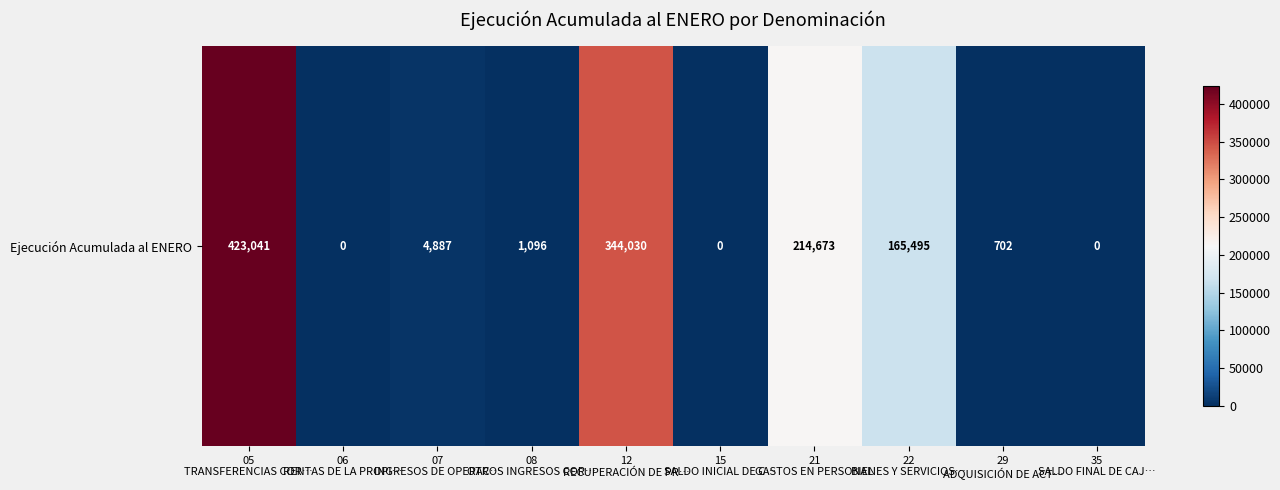

Reading right to left, extract all data points from this chart.

35
SALDO FINAL DE CAJ…=0	29
ADQUISICIÓN DE ACT…=702	22
BIENES Y SERVICIOS…=165495	21
GASTOS EN PERSONAL=214673	15
SALDO INICIAL DE C…=0	12
RECUPERACIÓN DE PR…=344030	08
OTROS INGRESOS COR…=1096	07
INGRESOS DE OPERAC…=4887	06
RENTAS DE LA PROPI…=0	05
TRANSFERENCIAS COR…=423041